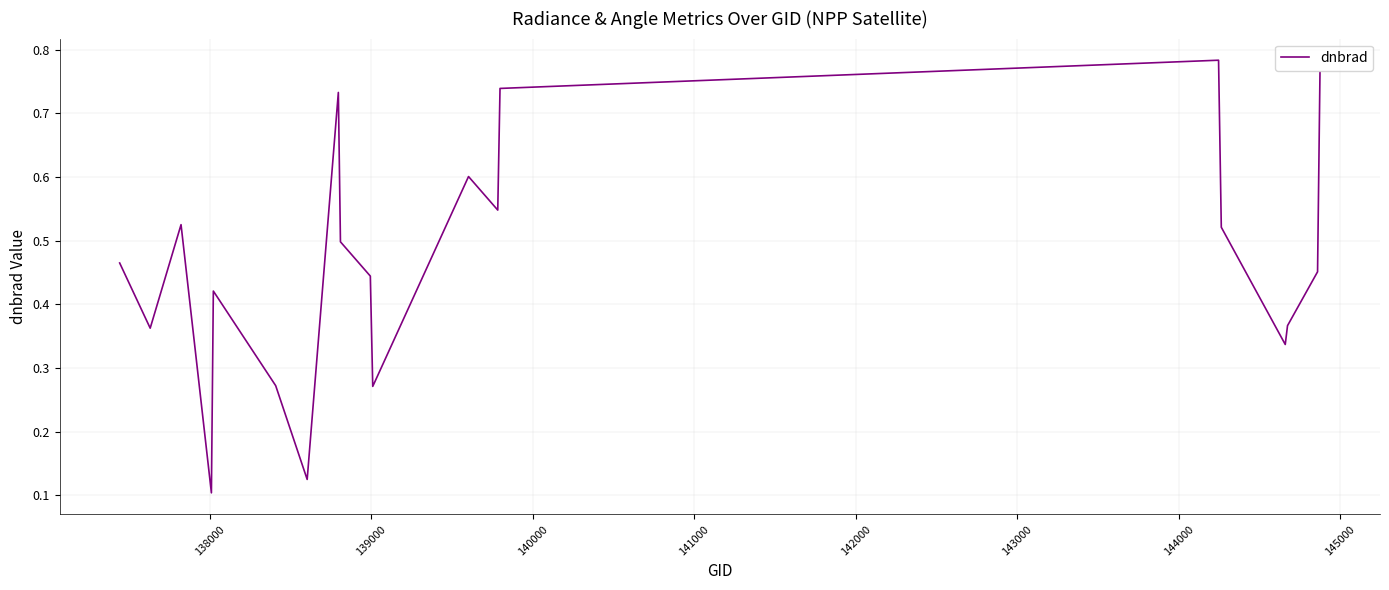

Is this an area chart (filled region under the line)?

No